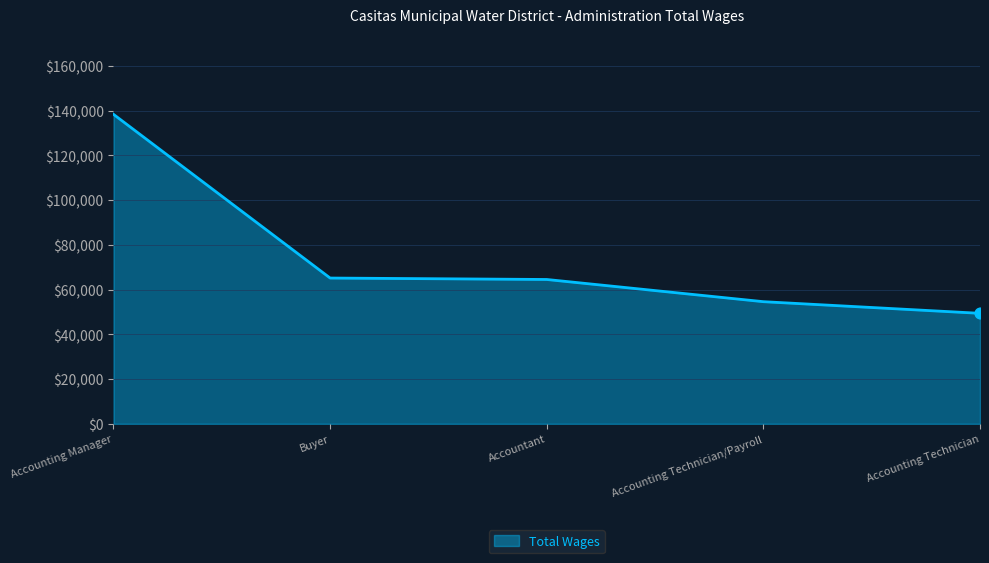

What is the ratio of the value at Buyer to the value at Accounting Technician?

1.3